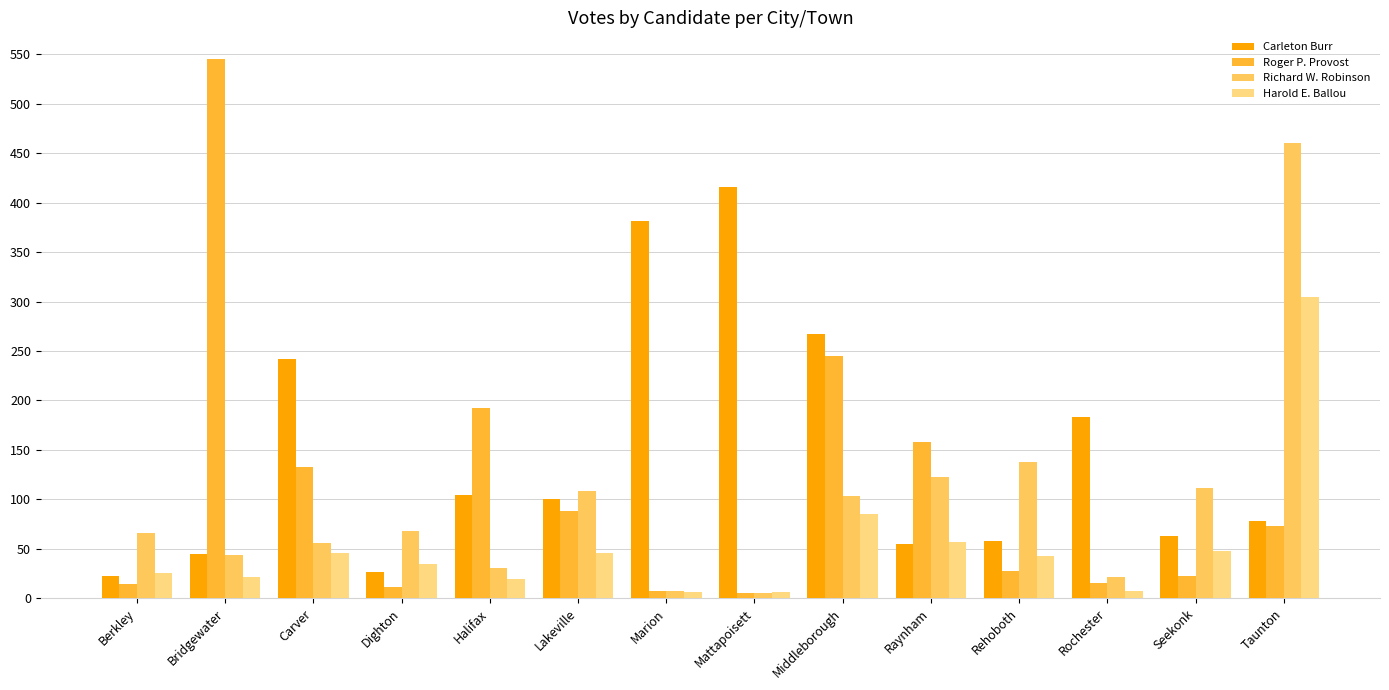

Does the chart contain stacked bars?

No